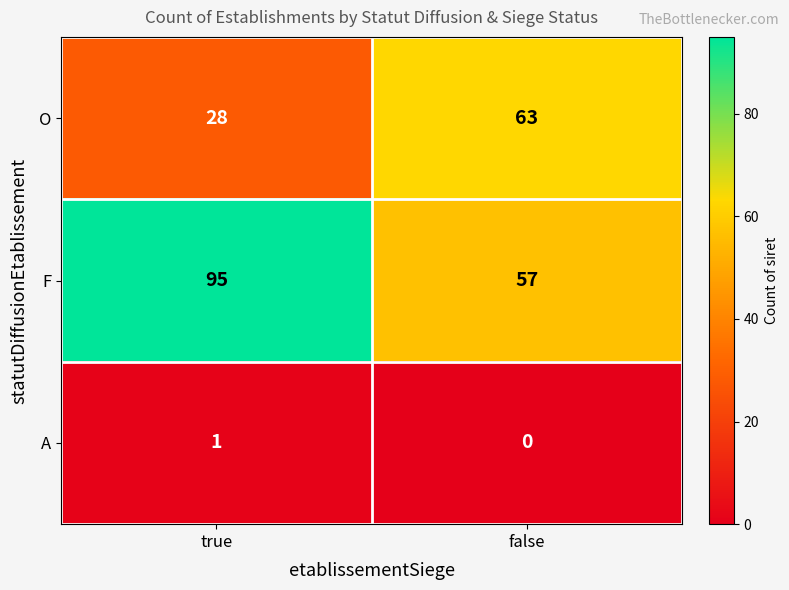

What is the spread (max minus min) of values at true?

94